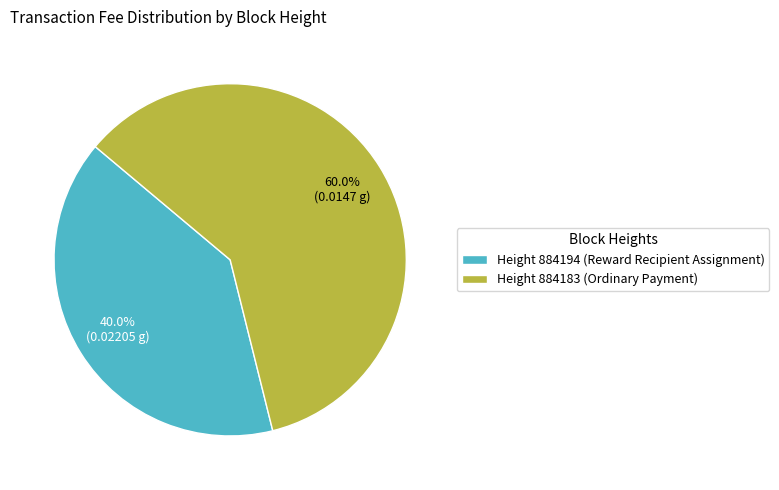

What is the majority slice?

Height 884183 (Ordinary Payment)